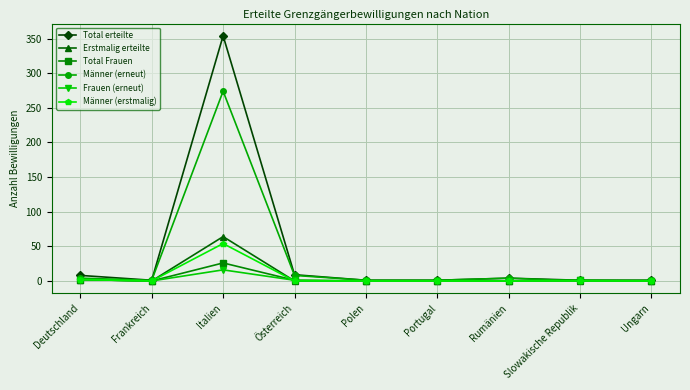

At which category is the sum across all series the highest?

Italien